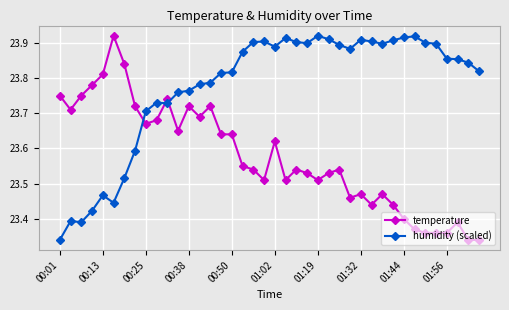

What is the difference between the maximum and minimum values in the humidity (scaled) series?

0.6